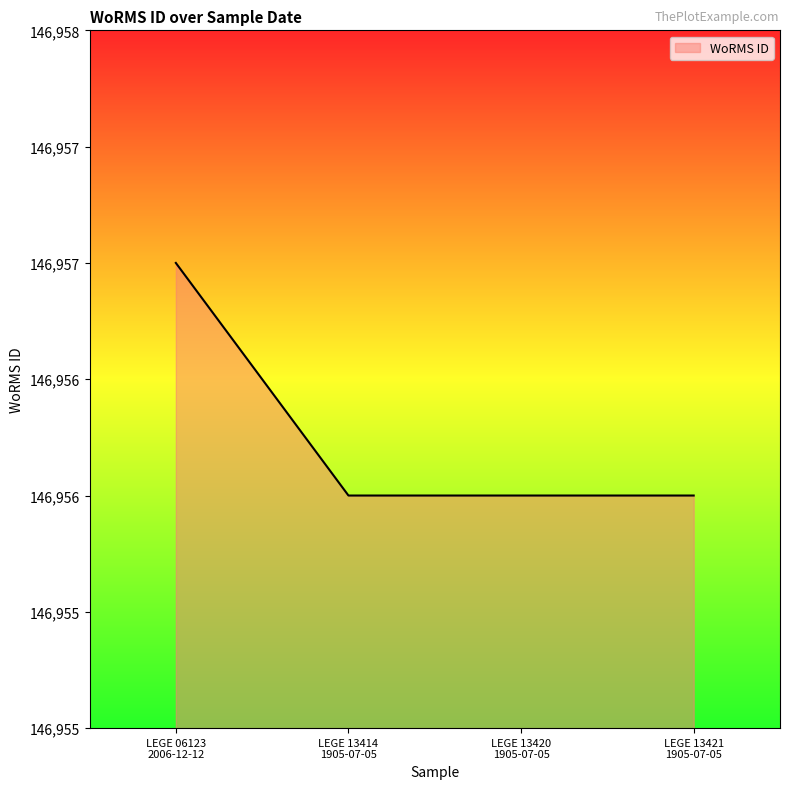

Which category has the highest value across all series?

LEGE 06123
2006-12-12